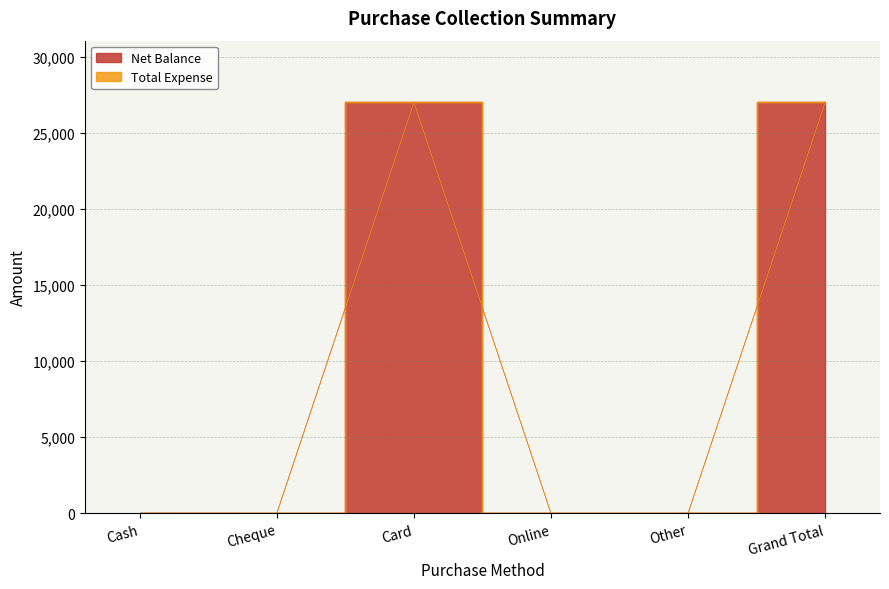

List the labels in order of value, largest first.

Grand Total, Card, Cash, Cheque, Online, Other